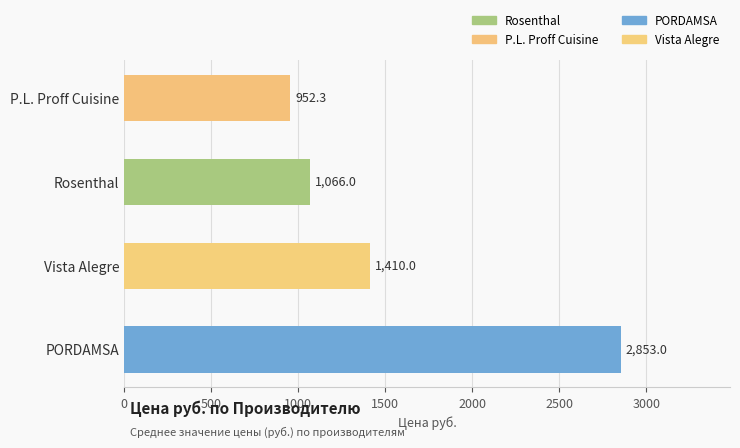

What is the difference between the maximum and minimum values?

1900.7